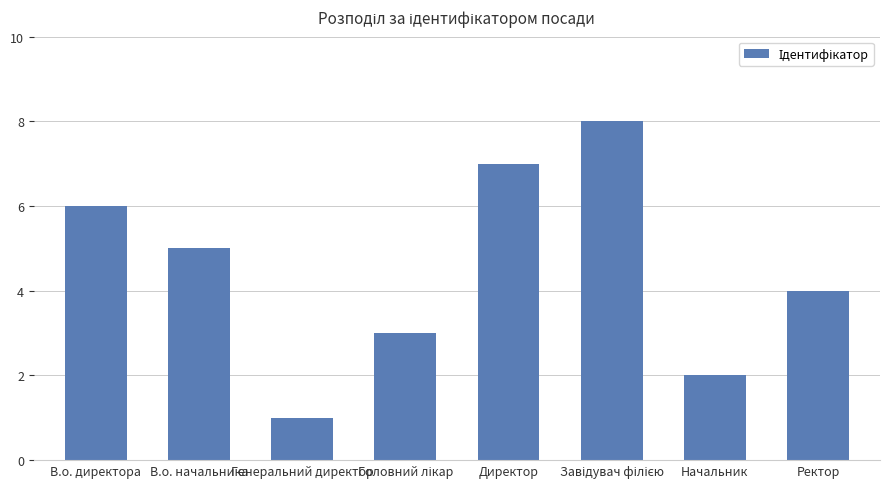

How many data points does each series have?

8